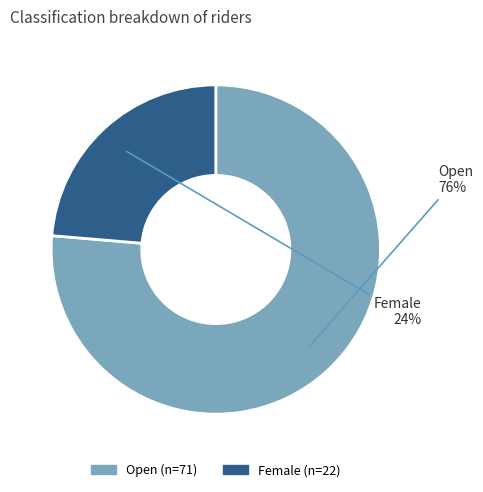

Do Open and Female together represent more than half of the pie?

Yes